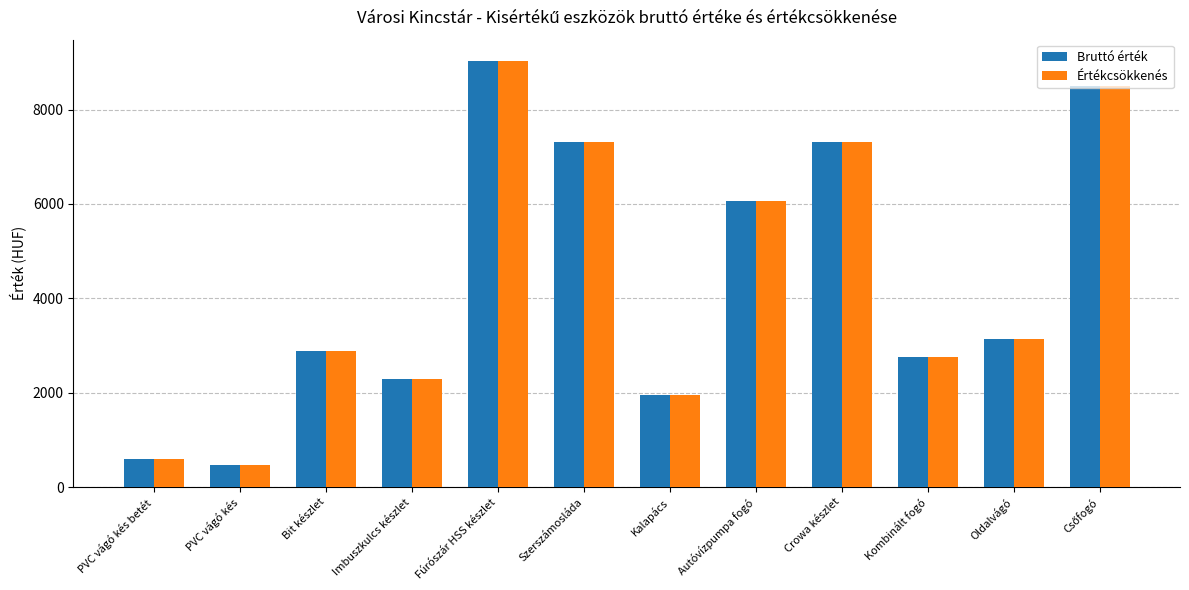

True or false: Bruttó érték has a value of 2874 at Bit készlet.

True